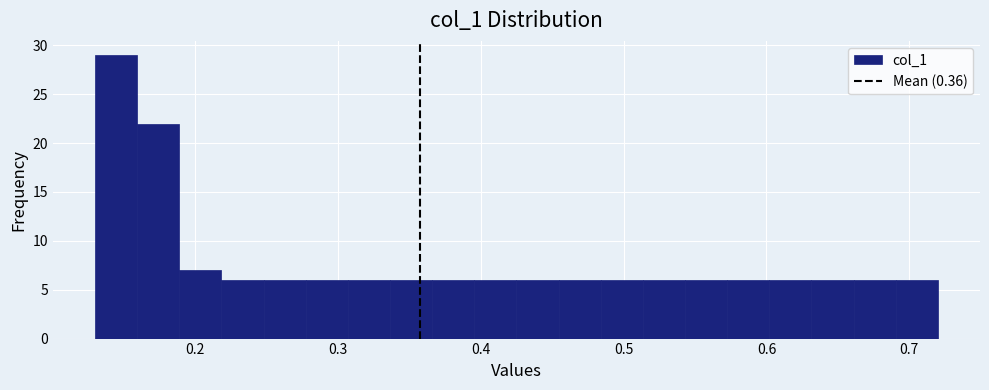

Around what value on the x-axis is the tallest bar? Give the approximate position of its centre, as read against the axis.

0.14